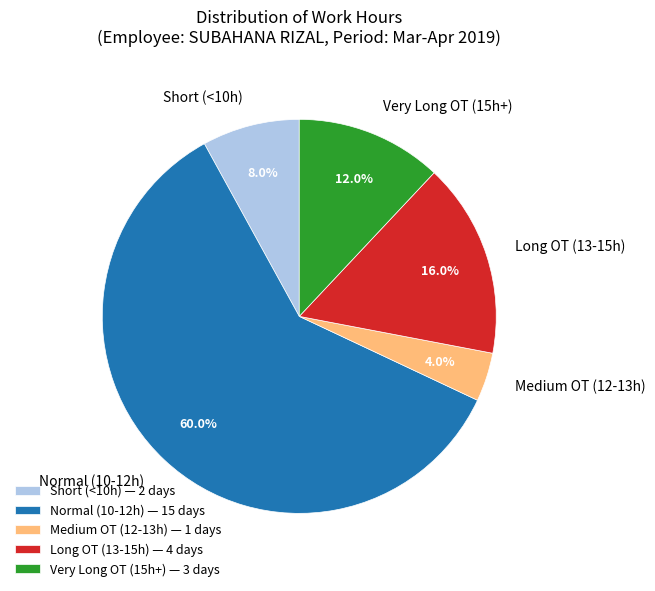

Does any single category account for the majority?

Yes